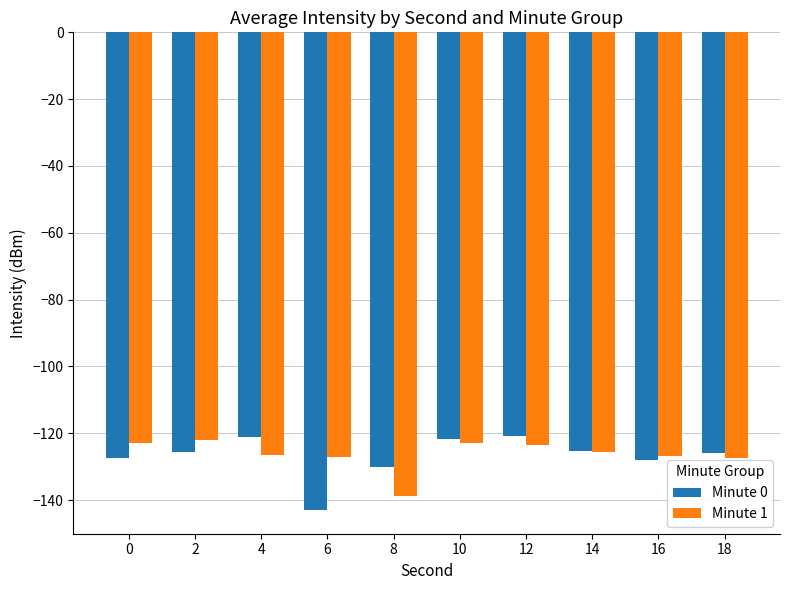

What are all the series names shown in the legend?

Minute 0, Minute 1